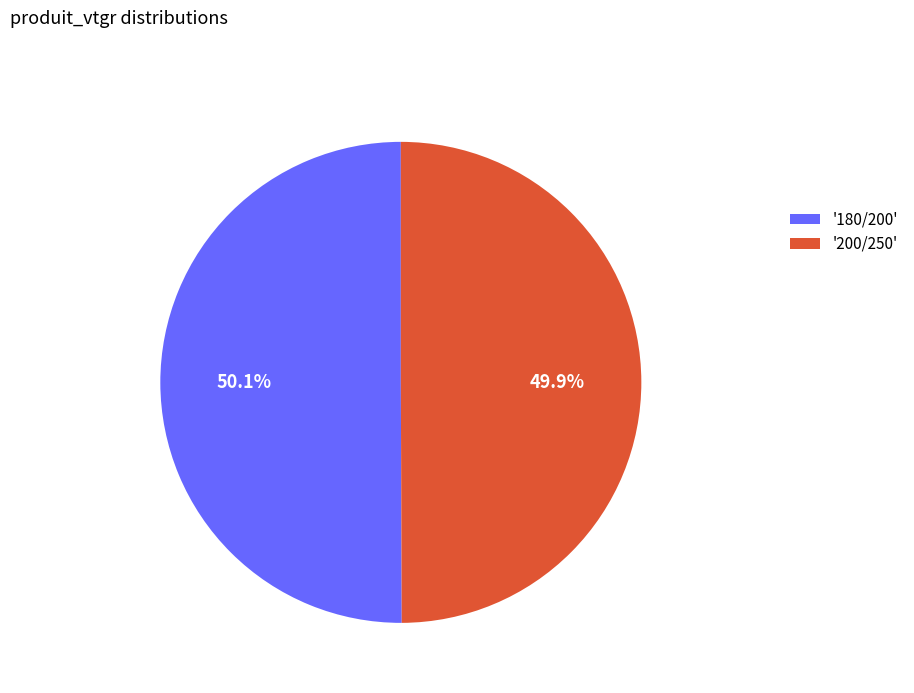

What is the ratio of the value at '180/200' to the value at '200/250'?

1.0